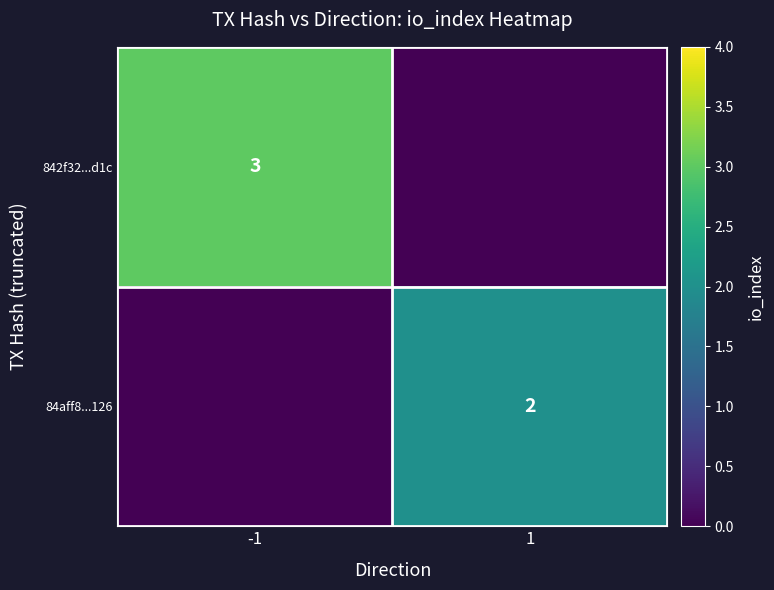

Which category has the highest value across all series?

-1